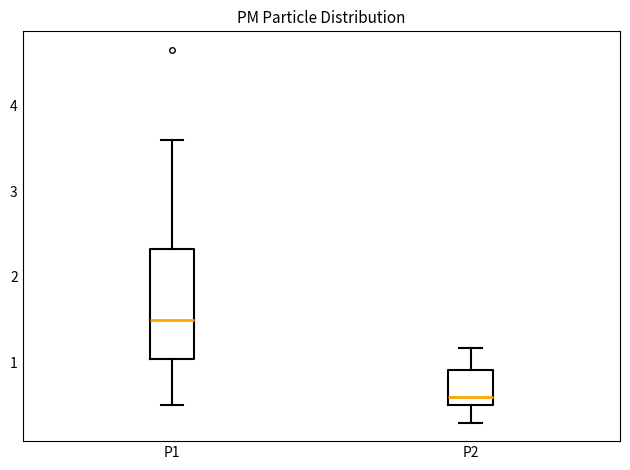

Comparing the boxes themselves (not the whiskers), which one is the tallest?

P1